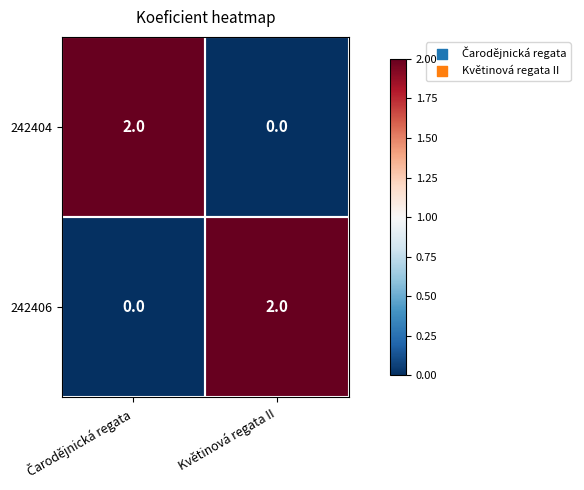

At which label does 242404 reach its minimum?

Květinová regata II